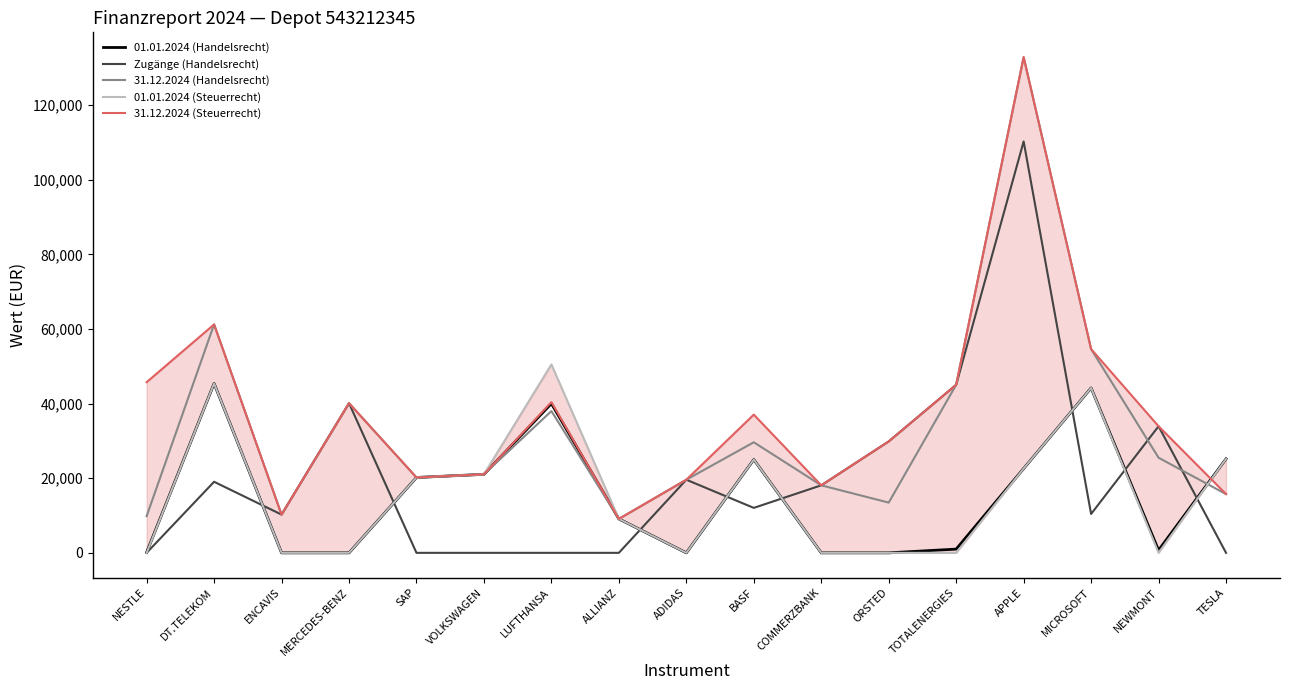

What is the label of the 2nd point from the left?

DT.TELEKOM